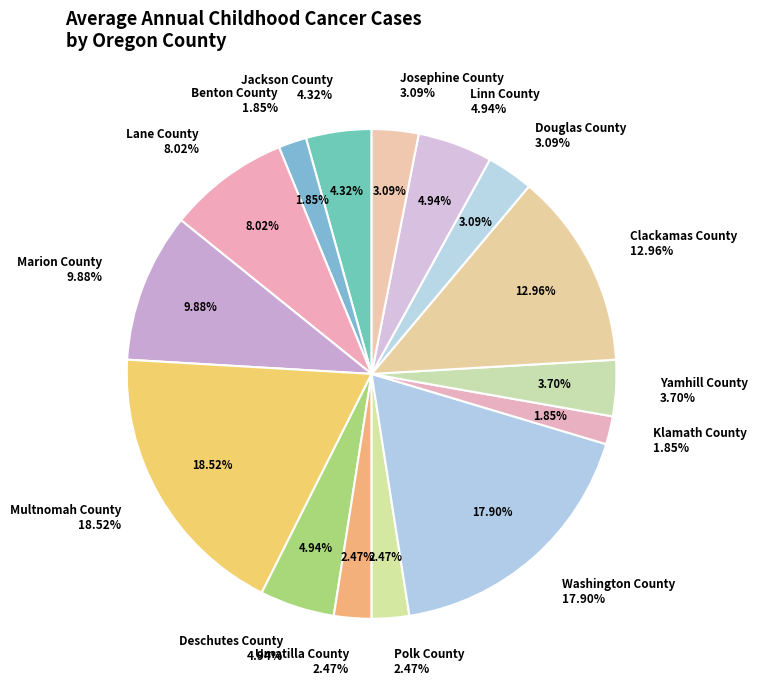

To the nearest percent, what percentage of the pie is Marion County?

10%